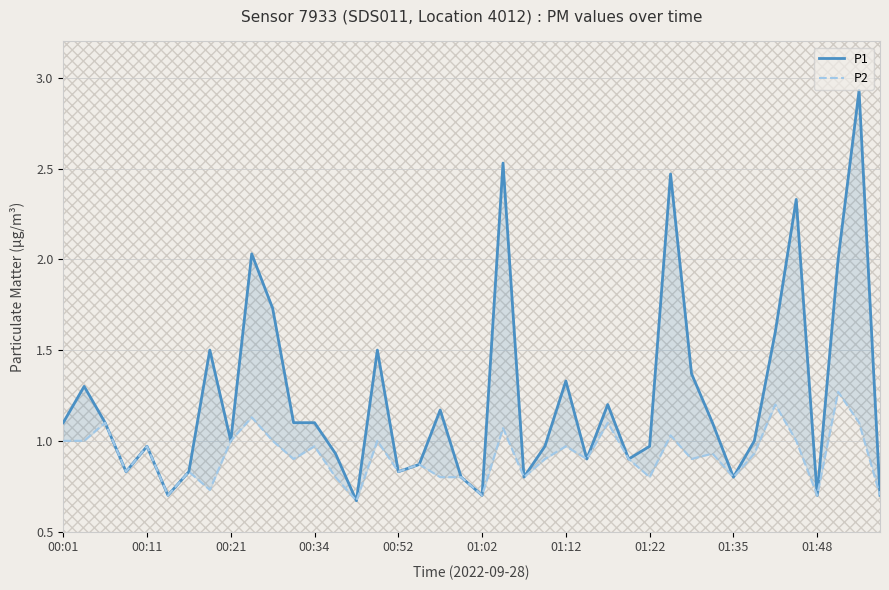

What is the highest value of the P2 series?

1.3